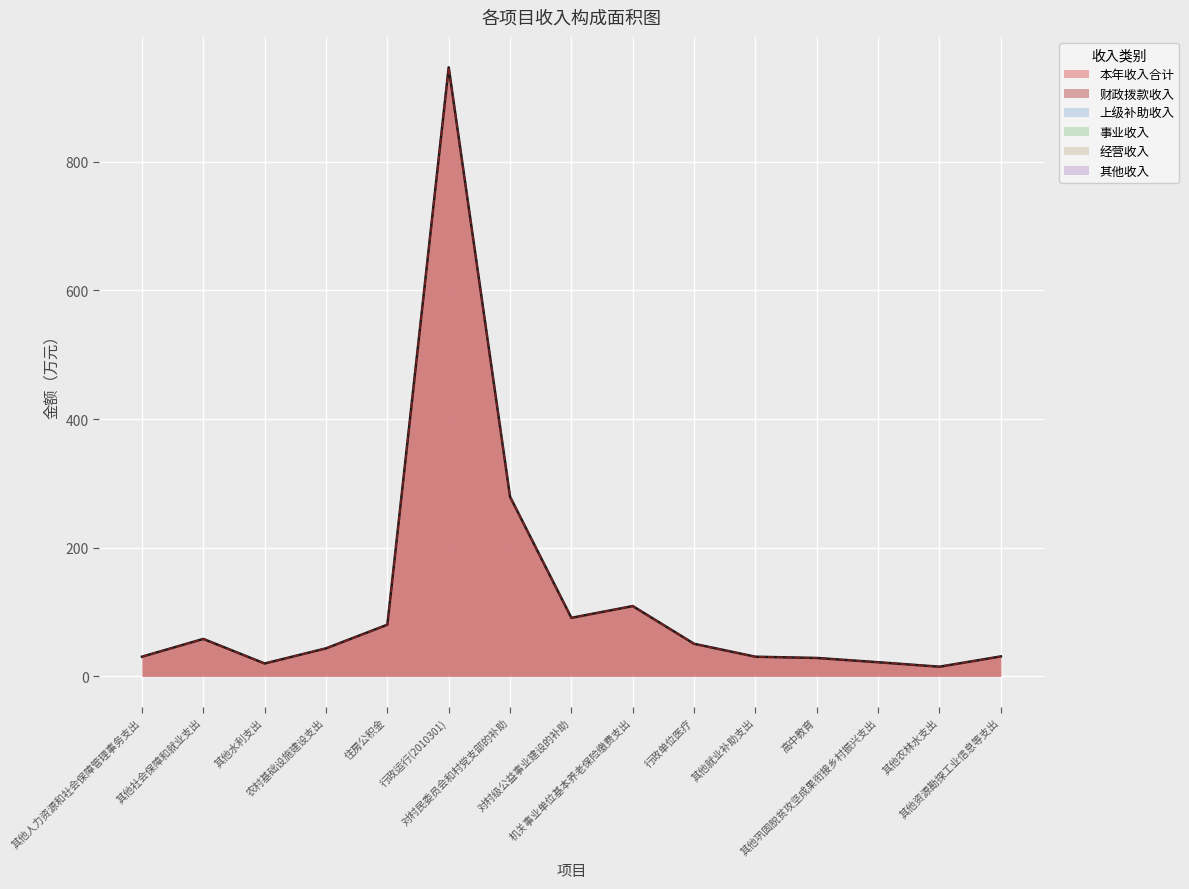

Reading left to right, what are all the values shown in this chart?

本年收入合计: 其他人力资源和社会保障管理事务支出=30.6	其他社会保障和就业支出=58.2	其他水利支出=20.0	农村基础设施建设支出=43.5	住房公积金=80.3	行政运行(2010301)=946.9	对村民委员会和村党支部的补助=279.3	对村级公益事业建设的补助=91.0	机关事业单位基本养老保险缴费支出=109.3	行政单位医疗=50.6	其他就业补助支出=30.5	高中教育=28.6	其他巩固脱贫攻坚成果衔接乡村振兴支出=22.0	其他农林水支出=15.0	其他资源勘探工业信息等支出=31.0
财政拨款收入: 其他人力资源和社会保障管理事务支出=30.6	其他社会保障和就业支出=58.2	其他水利支出=20.0	农村基础设施建设支出=43.5	住房公积金=80.3	行政运行(2010301)=946.9	对村民委员会和村党支部的补助=279.3	对村级公益事业建设的补助=91.0	机关事业单位基本养老保险缴费支出=109.3	行政单位医疗=50.6	其他就业补助支出=30.5	高中教育=28.6	其他巩固脱贫攻坚成果衔接乡村振兴支出=22.0	其他农林水支出=15.0	其他资源勘探工业信息等支出=31.0
上级补助收入: 其他人力资源和社会保障管理事务支出=0.0	其他社会保障和就业支出=0.0	其他水利支出=0.0	农村基础设施建设支出=0.0	住房公积金=0.0	行政运行(2010301)=0.0	对村民委员会和村党支部的补助=0.0	对村级公益事业建设的补助=0.0	机关事业单位基本养老保险缴费支出=0.0	行政单位医疗=0.0	其他就业补助支出=0.0	高中教育=0.0	其他巩固脱贫攻坚成果衔接乡村振兴支出=0.0	其他农林水支出=0.0	其他资源勘探工业信息等支出=0.0
事业收入: 其他人力资源和社会保障管理事务支出=0.0	其他社会保障和就业支出=0.0	其他水利支出=0.0	农村基础设施建设支出=0.0	住房公积金=0.0	行政运行(2010301)=0.0	对村民委员会和村党支部的补助=0.0	对村级公益事业建设的补助=0.0	机关事业单位基本养老保险缴费支出=0.0	行政单位医疗=0.0	其他就业补助支出=0.0	高中教育=0.0	其他巩固脱贫攻坚成果衔接乡村振兴支出=0.0	其他农林水支出=0.0	其他资源勘探工业信息等支出=0.0
经营收入: 其他人力资源和社会保障管理事务支出=0.0	其他社会保障和就业支出=0.0	其他水利支出=0.0	农村基础设施建设支出=0.0	住房公积金=0.0	行政运行(2010301)=0.0	对村民委员会和村党支部的补助=0.0	对村级公益事业建设的补助=0.0	机关事业单位基本养老保险缴费支出=0.0	行政单位医疗=0.0	其他就业补助支出=0.0	高中教育=0.0	其他巩固脱贫攻坚成果衔接乡村振兴支出=0.0	其他农林水支出=0.0	其他资源勘探工业信息等支出=0.0
其他收入: 其他人力资源和社会保障管理事务支出=0.0	其他社会保障和就业支出=0.0	其他水利支出=0.0	农村基础设施建设支出=0.0	住房公积金=0.0	行政运行(2010301)=0.0	对村民委员会和村党支部的补助=0.0	对村级公益事业建设的补助=0.0	机关事业单位基本养老保险缴费支出=0.0	行政单位医疗=0.0	其他就业补助支出=0.0	高中教育=0.0	其他巩固脱贫攻坚成果衔接乡村振兴支出=0.0	其他农林水支出=0.0	其他资源勘探工业信息等支出=0.0